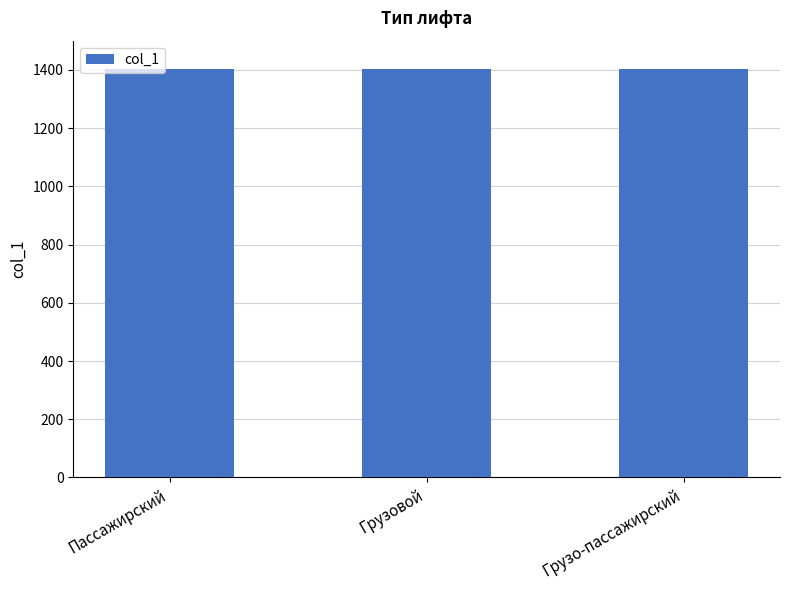

The value at Пассажирский is 295. True or false?

False